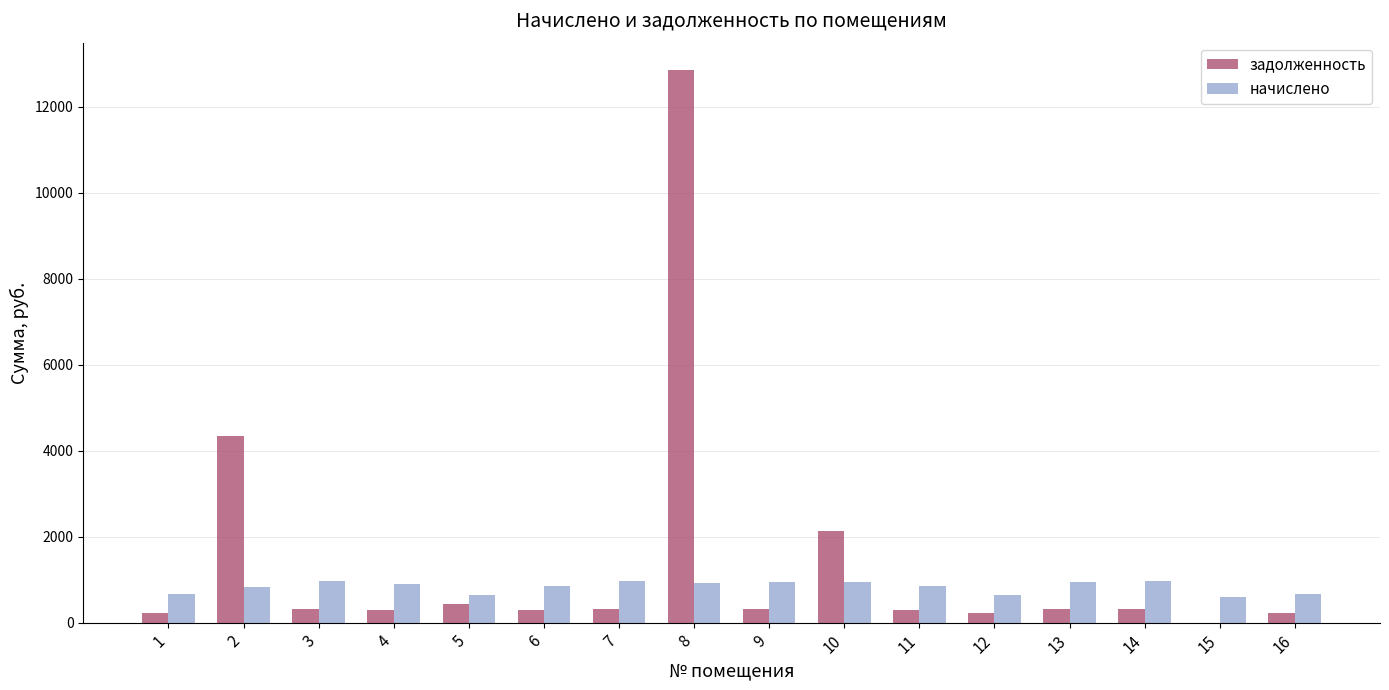

Does the chart contain stacked bars?

No